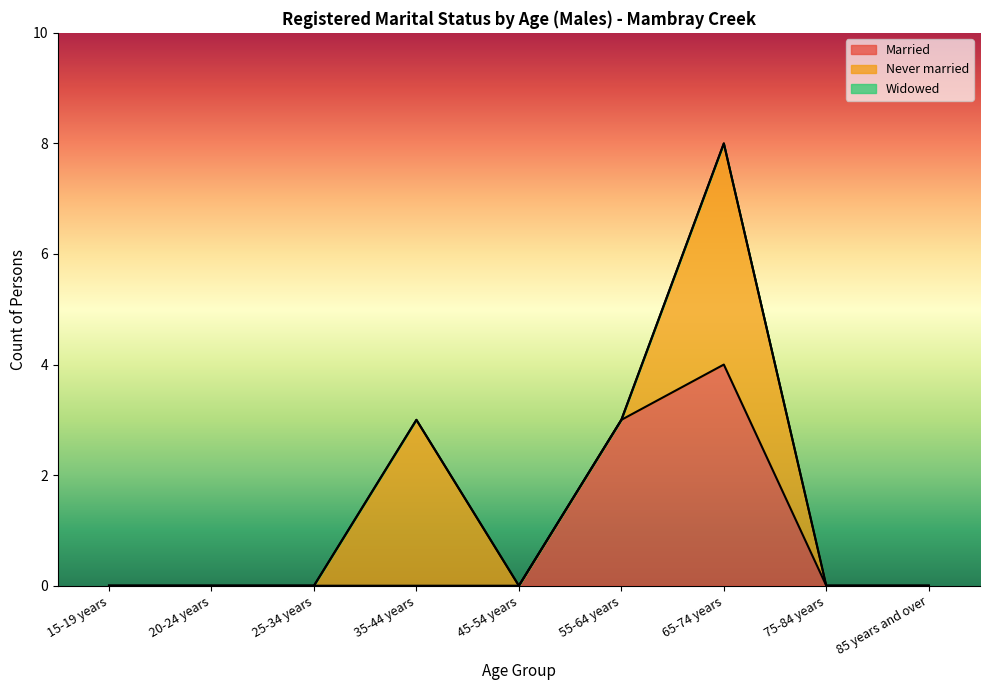

What is the total value across all series at 65-74 years?

8